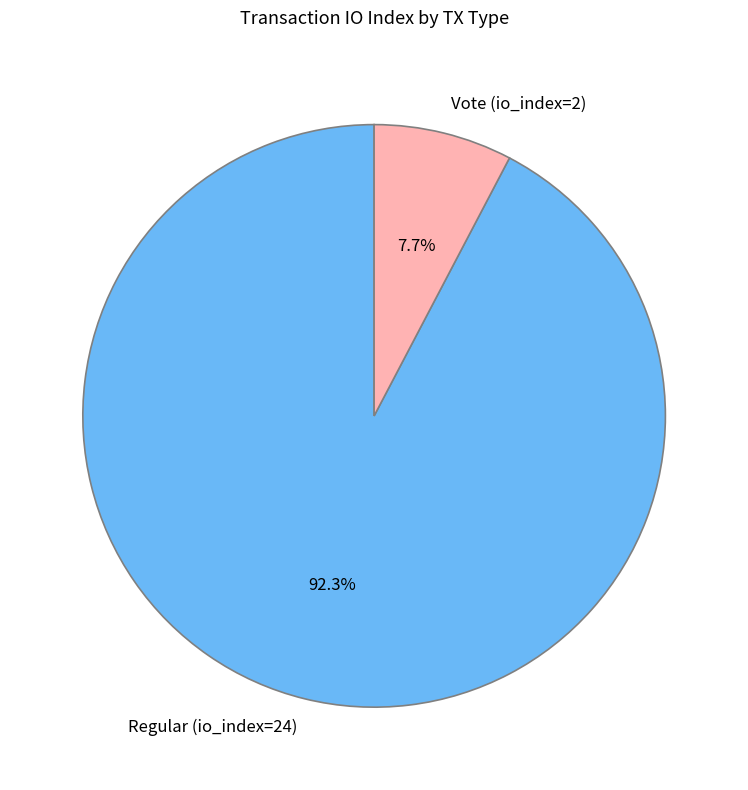

What percentage is the Vote (io_index=2) slice, to the nearest percent?

8%